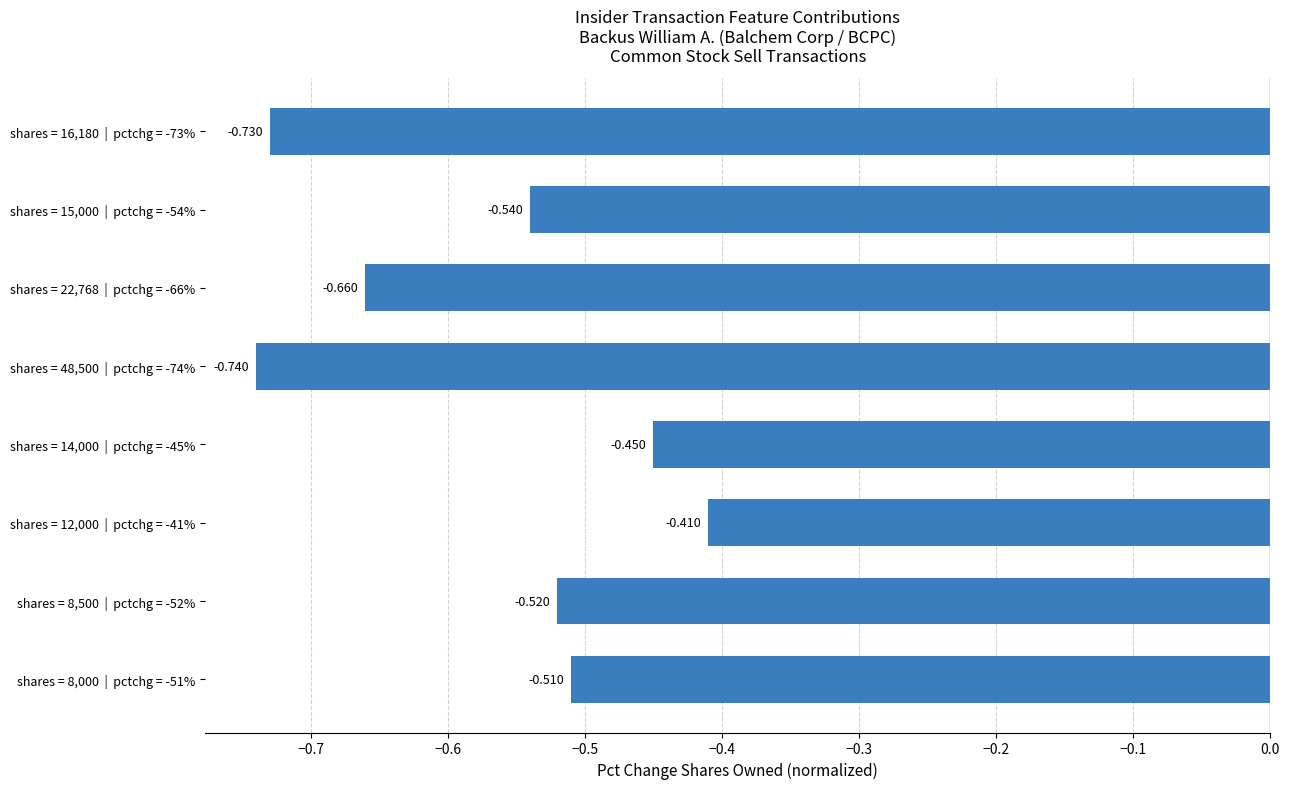

Which category has the highest value across all series?

shares = 12,000  |  pctchg = -41%